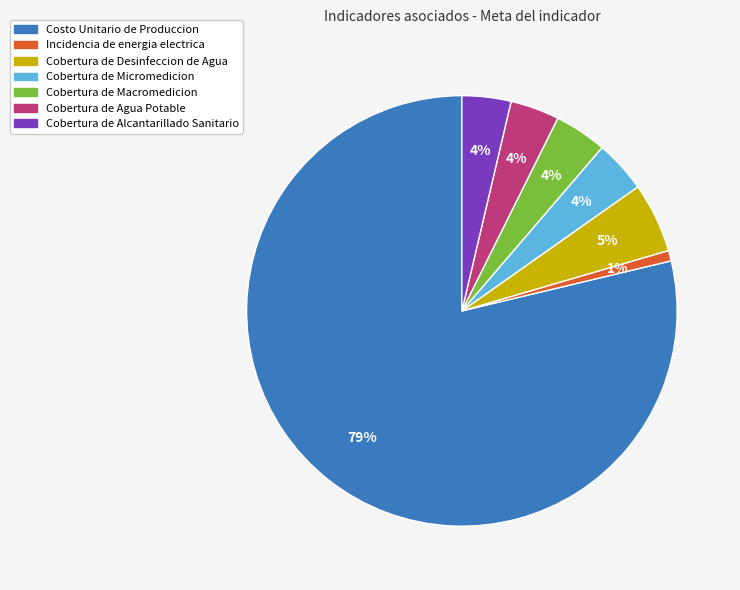

Is it true that Cobertura de Agua Potable is 4% of the pie?

True